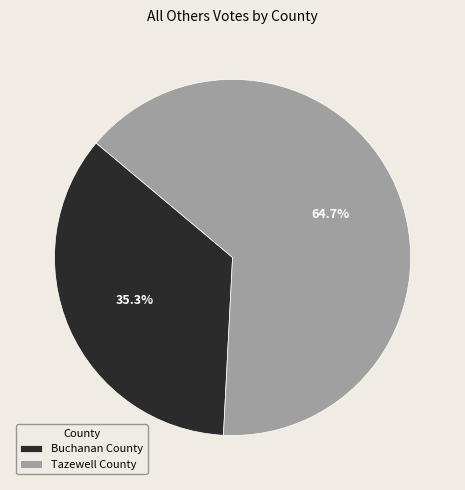

Rank the categories by value from lowest to highest.

Buchanan County, Tazewell County